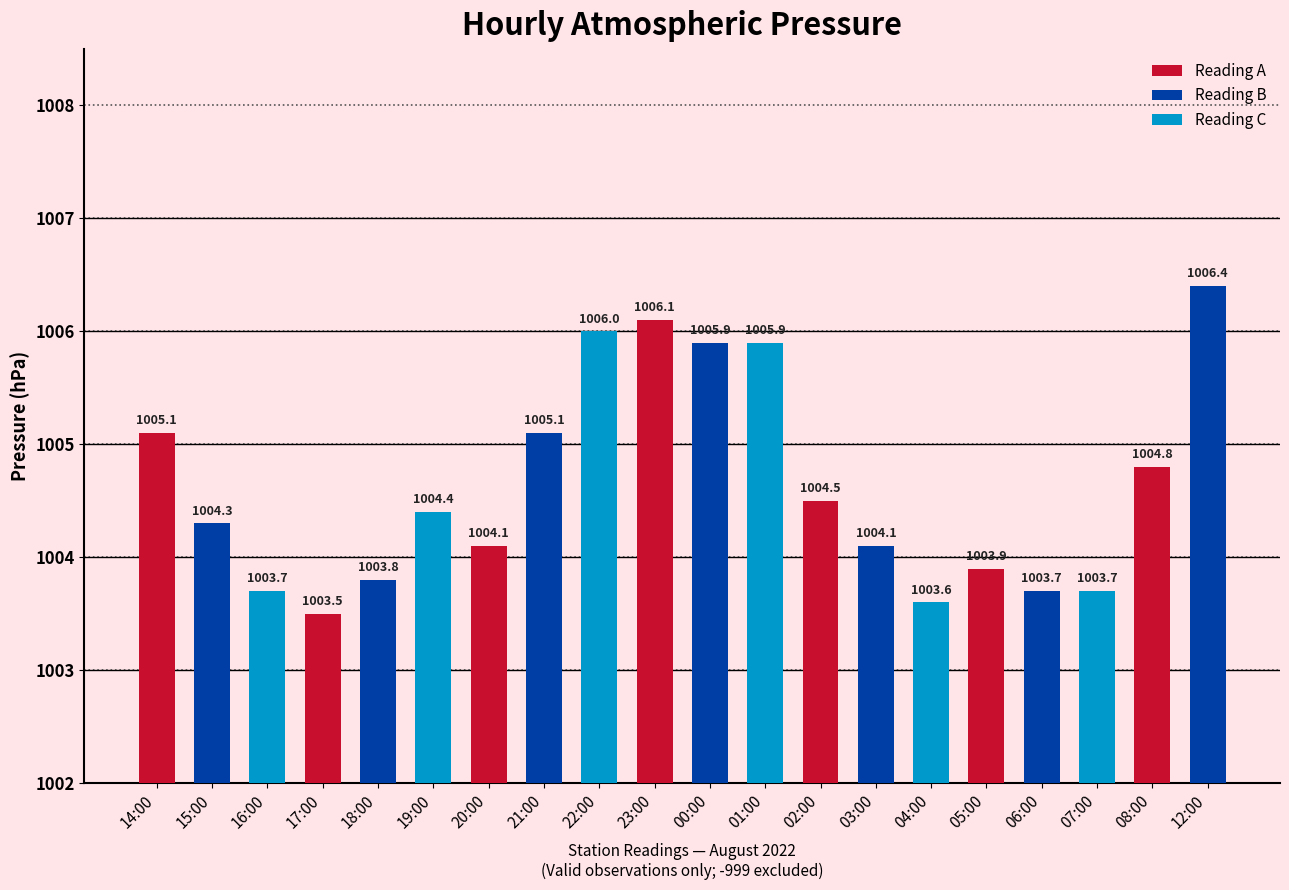

Where does the data first go above 2?

14:00